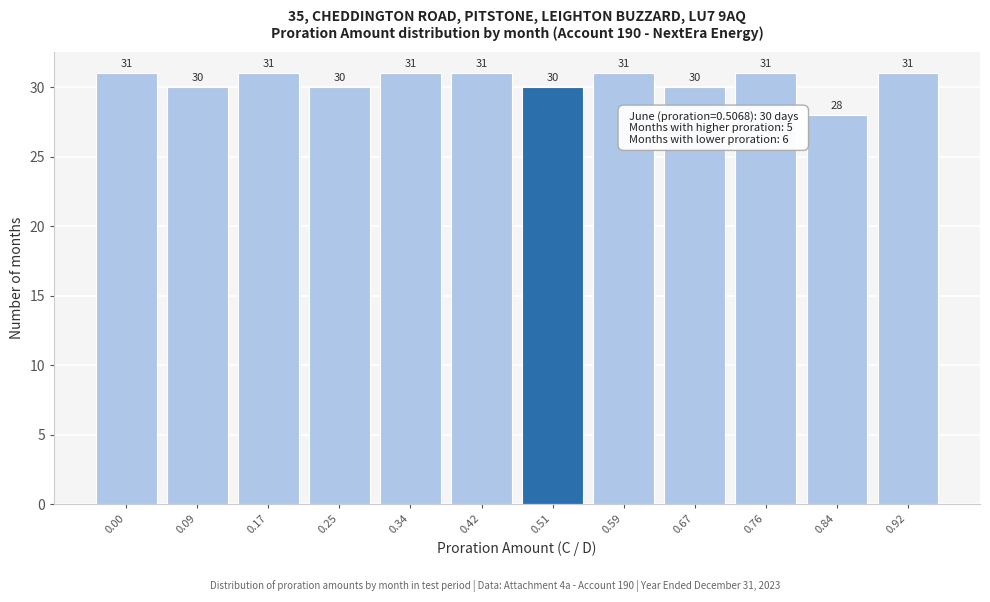

Reading left to right, list all the values displayed in this chart.

31	30	31	30	31	31	30	31	30	31	28	31